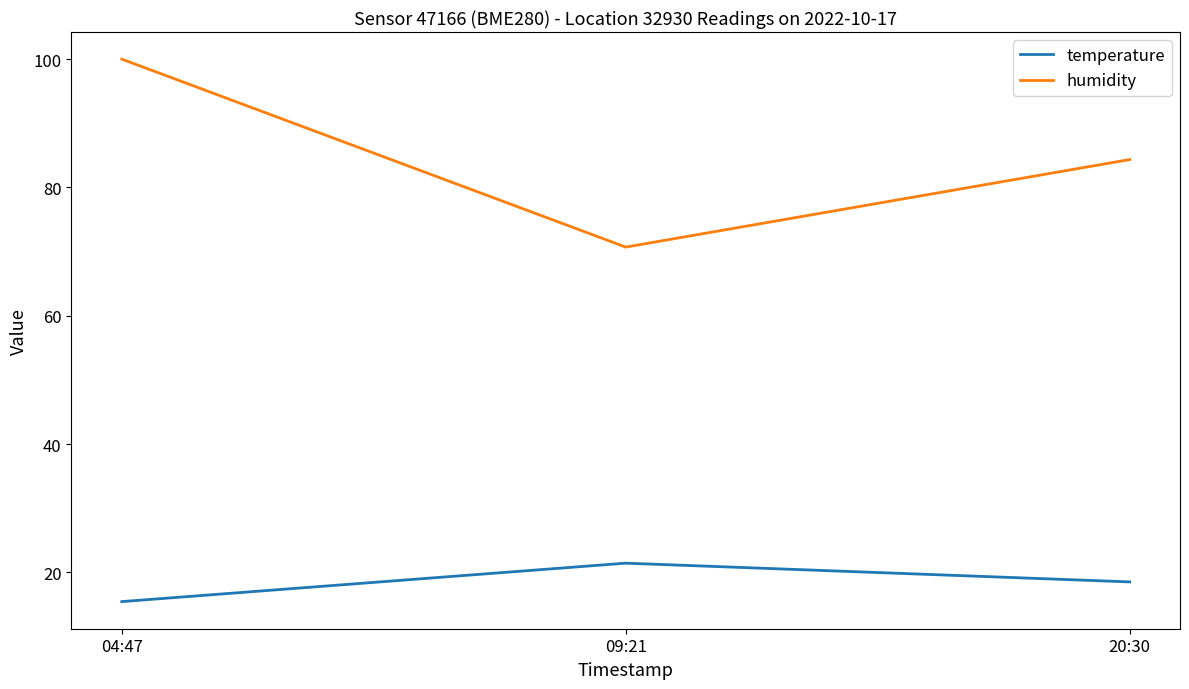

Rank the categories by temperature value from highest to lowest.

09:21, 20:30, 04:47